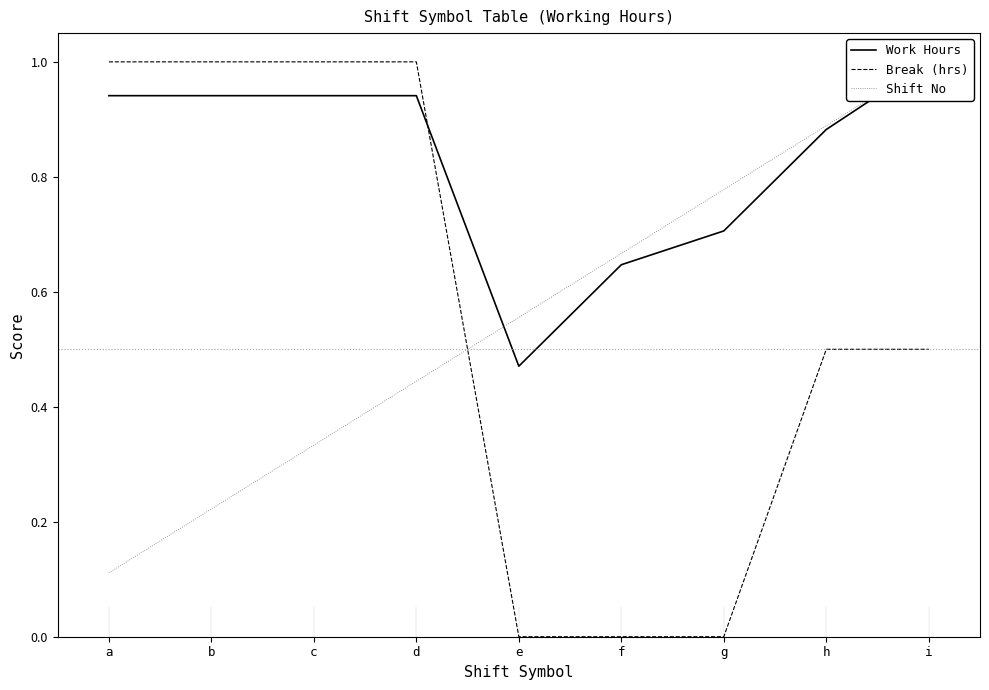

What is the difference between the maximum and minimum values in the Work Hours series?

0.5